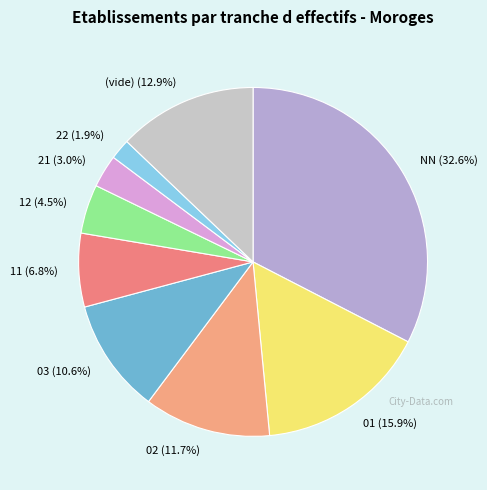

Which has a higher value, NN (32.6%) or 03 (10.6%)?

NN (32.6%)